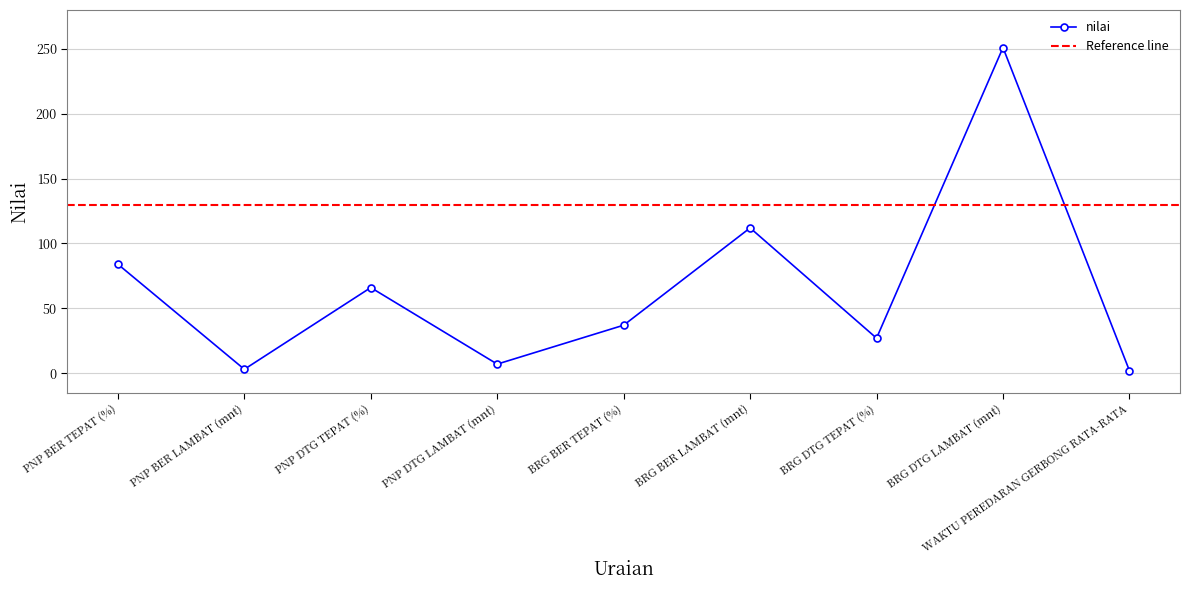

Is it true that the value at BRG DTG TEPAT (%) is 27?

True